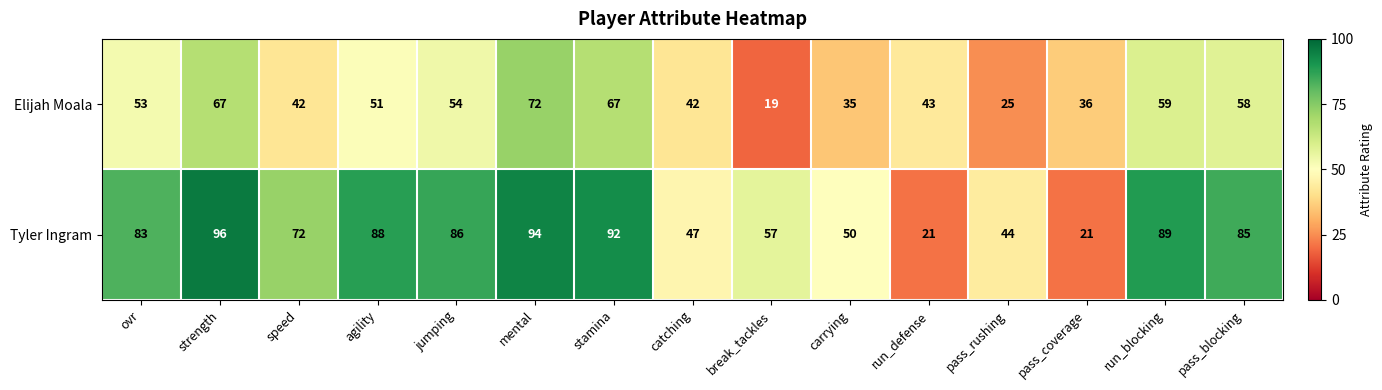

Reading right to left, extract all data points from this chart.

Elijah Moala: 58	59	36	25	43	35	19	42	67	72	54	51	42	67	53
Tyler Ingram: 85	89	21	44	21	50	57	47	92	94	86	88	72	96	83